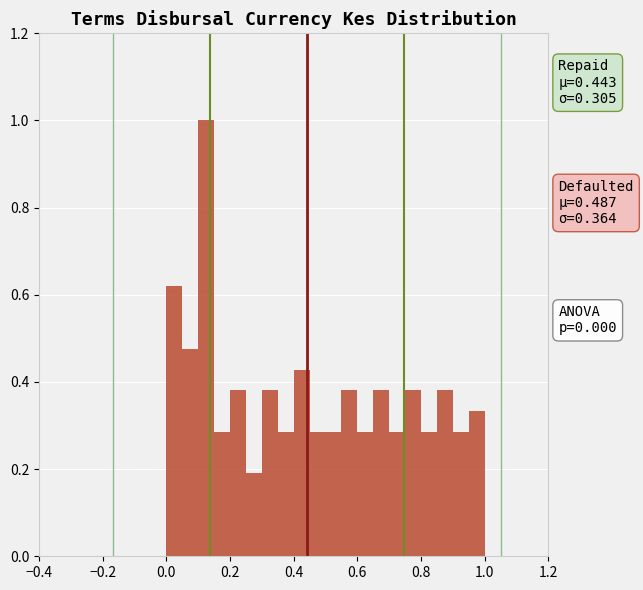

Around what value on the x-axis is the tallest bar? Give the approximate position of its centre, as read against the axis.

0.12